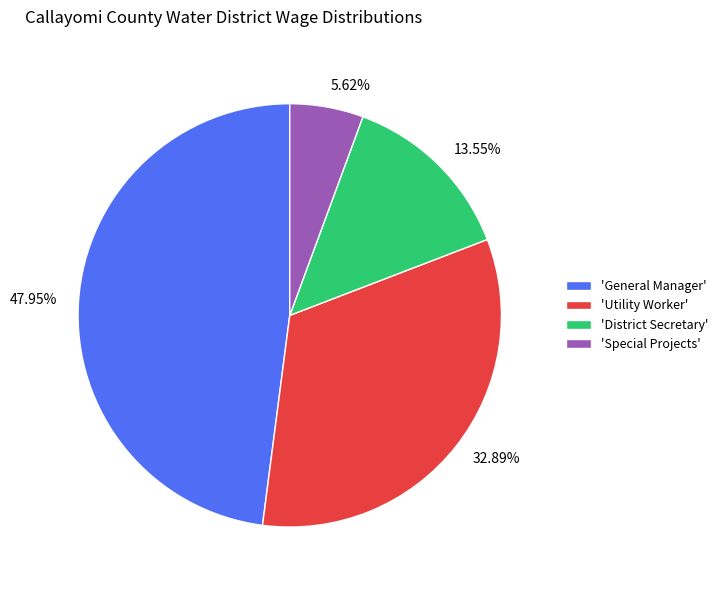

Combined, do 32.89% and 47.95% account for over 50%?

Yes